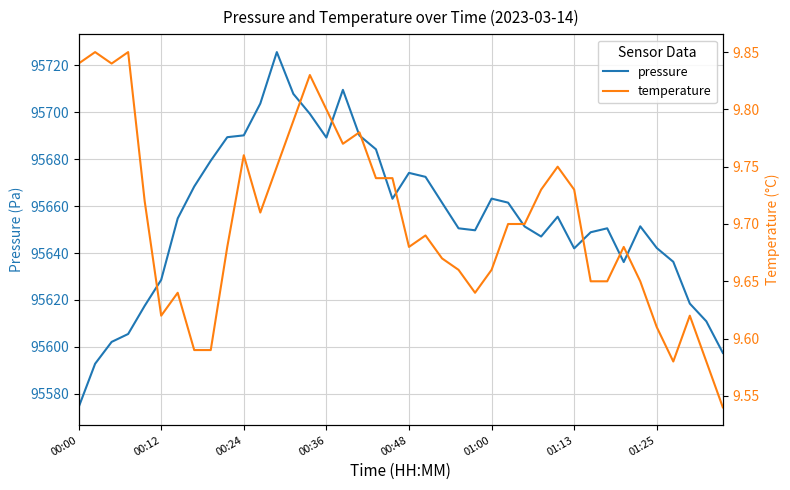

True or false: pressure and temperature intersect in this chart.

False